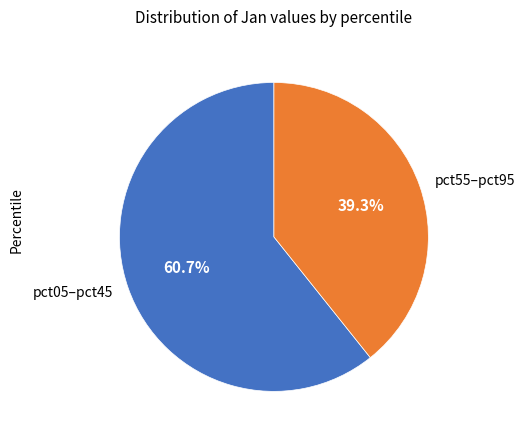

Which slice is the smallest?

pct55–pct95